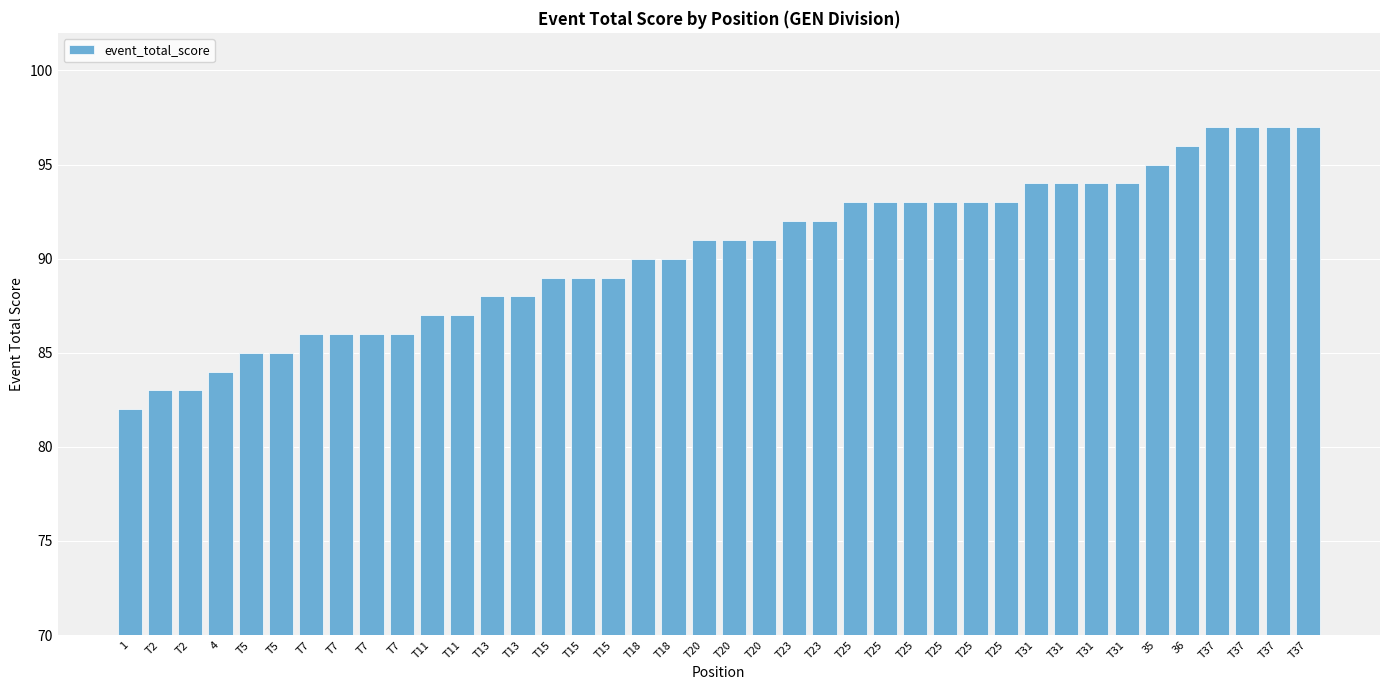

How many data points does each series have?

40